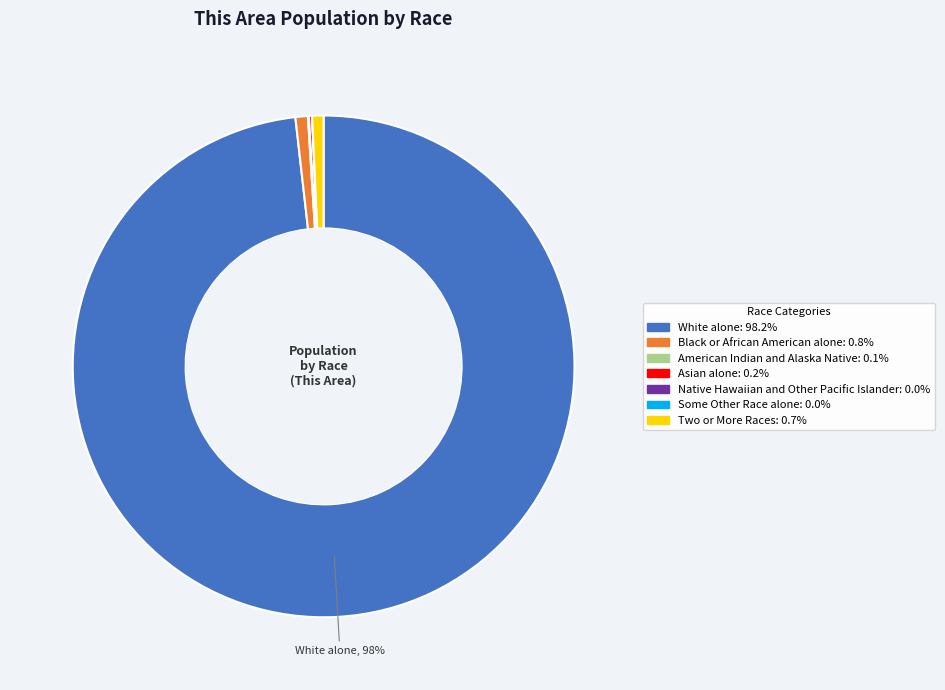

Do White alone and Two or More Races together represent more than half of the pie?

Yes